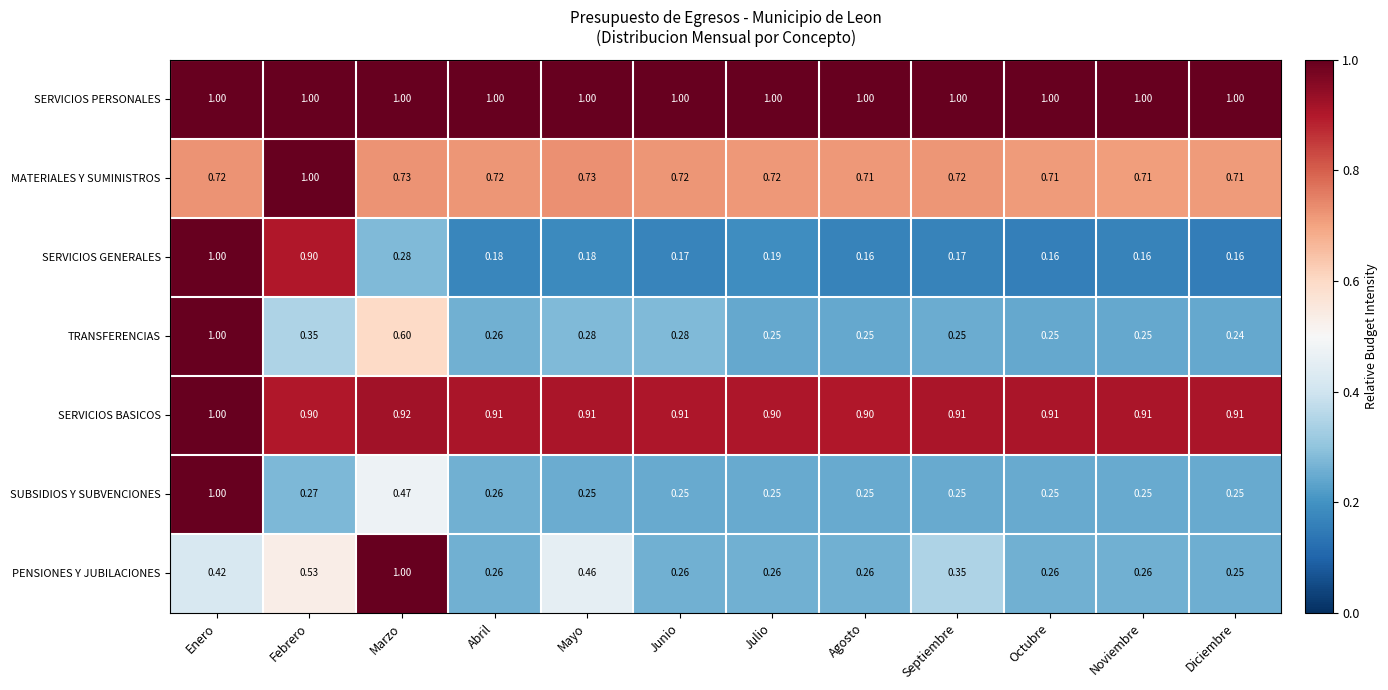

Which series has the widest spread of values?

SERVICIOS GENERALES